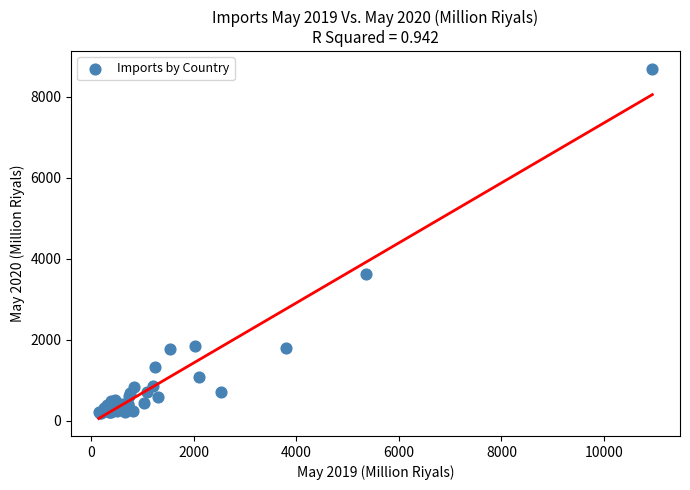

What Y value in the scatter plot is closest to 4446?

3616.1